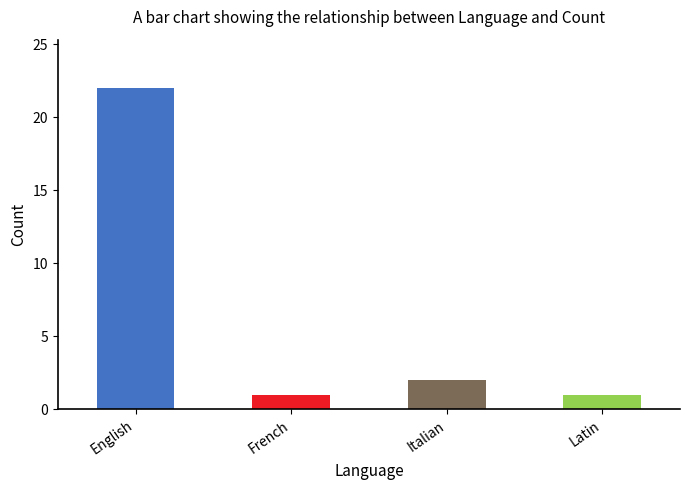

List the labels in order of value, smallest first.

French, Latin, Italian, English